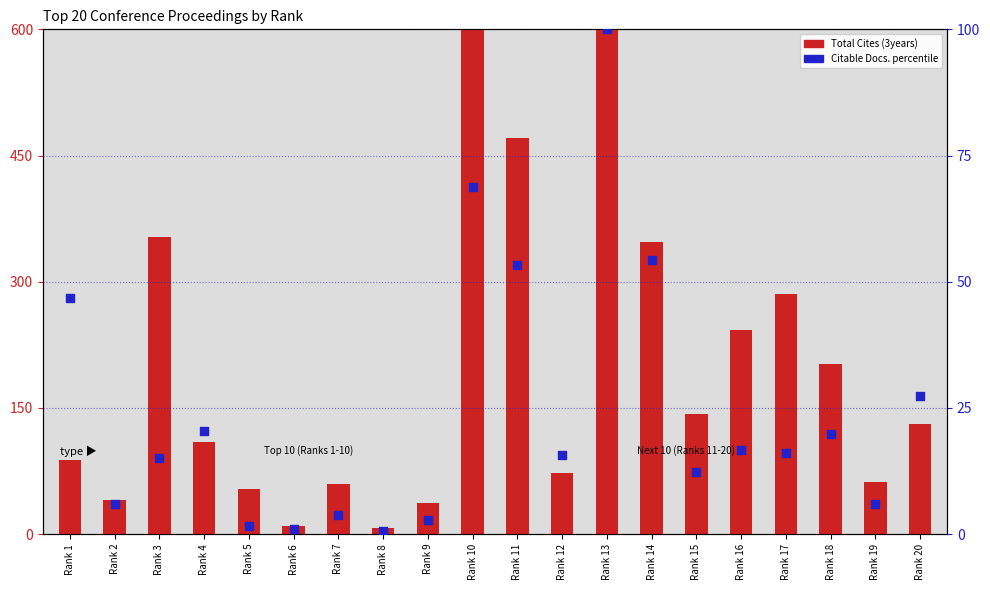

What is the total value across all series at Rank 10?

1241.8